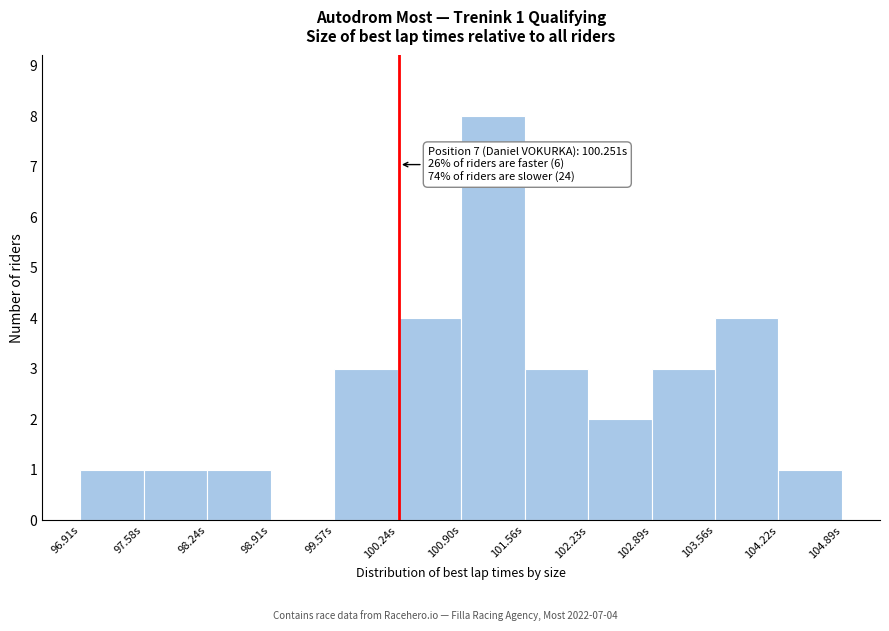

Over which range of the x-axis is the bar tallest?

100.9 to 101.6